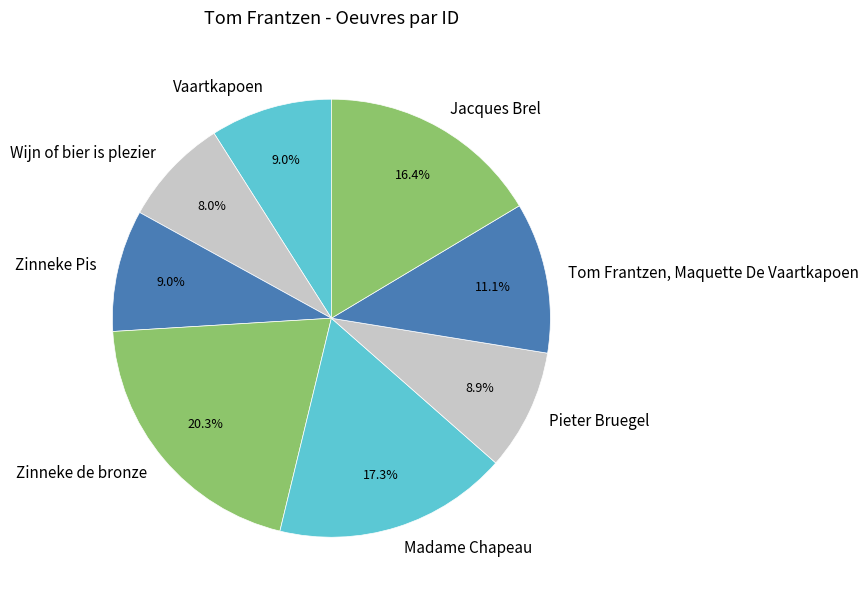

How many slices are in this pie chart?

8